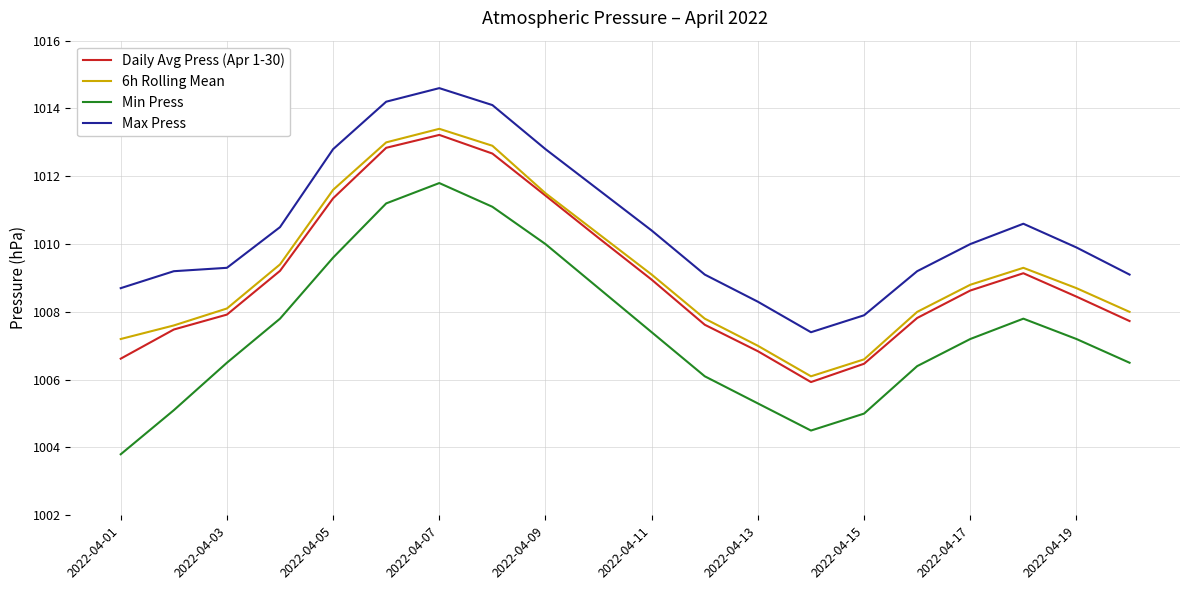

True or false: Min Press and Daily Avg Press (Apr 1-30) cross at least once.

False